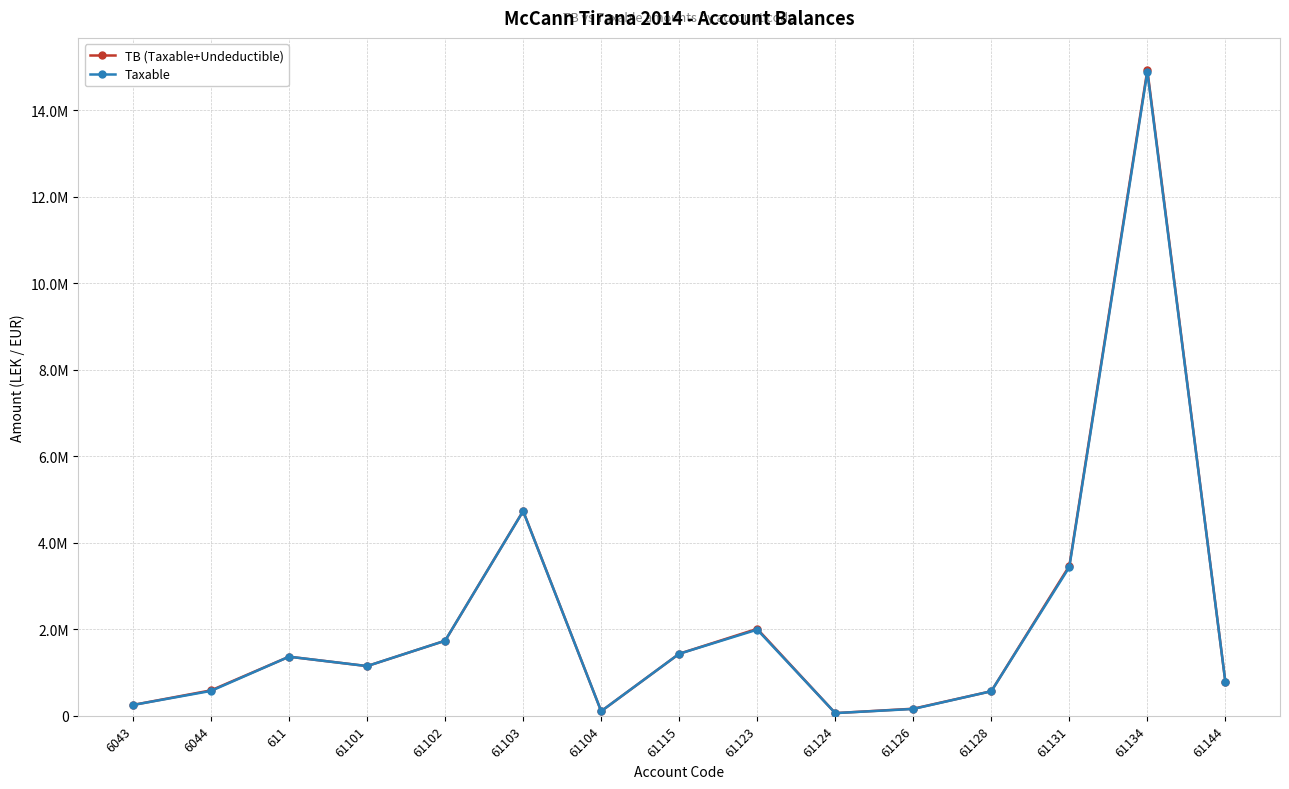

Which series has the largest range (max minus min)?

TB (Taxable+Undeductible)